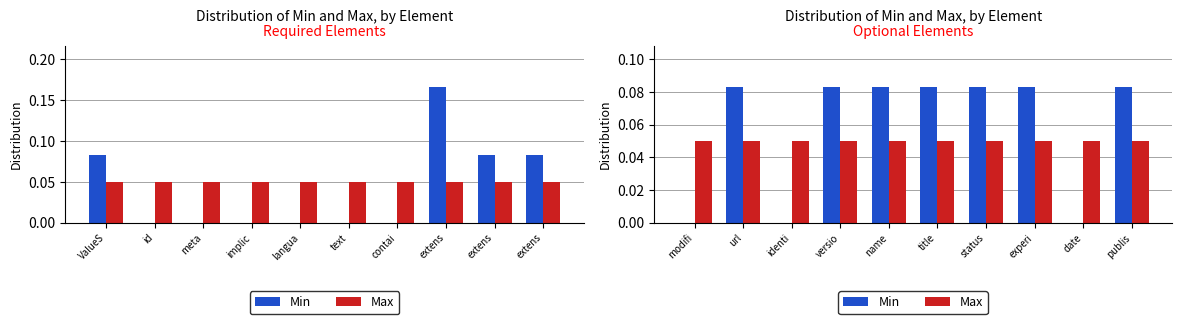

What is the label of the 5th bar from the right?

title